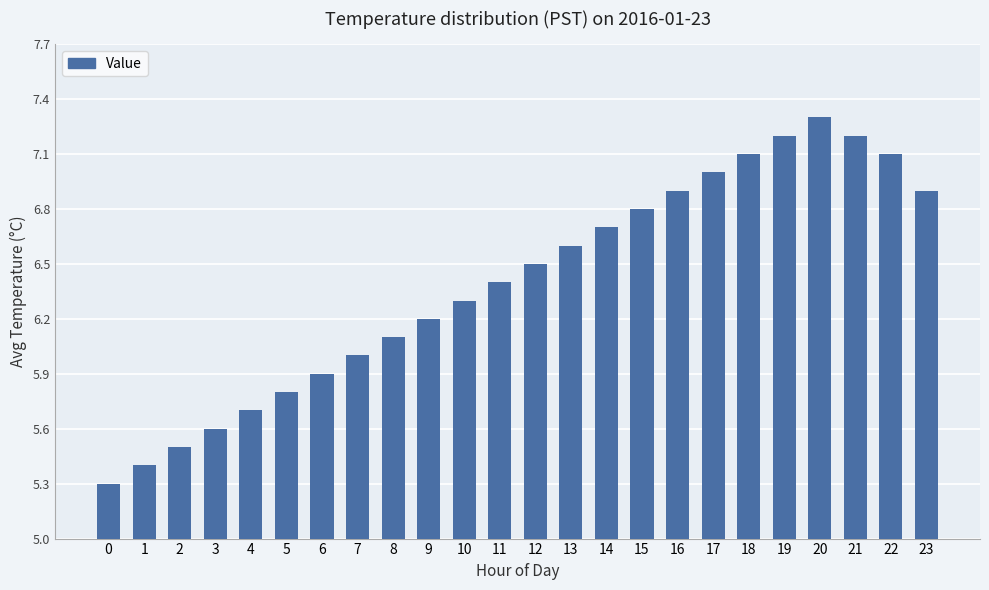

What is the ratio of the value at 19 to the value at 2?

1.3